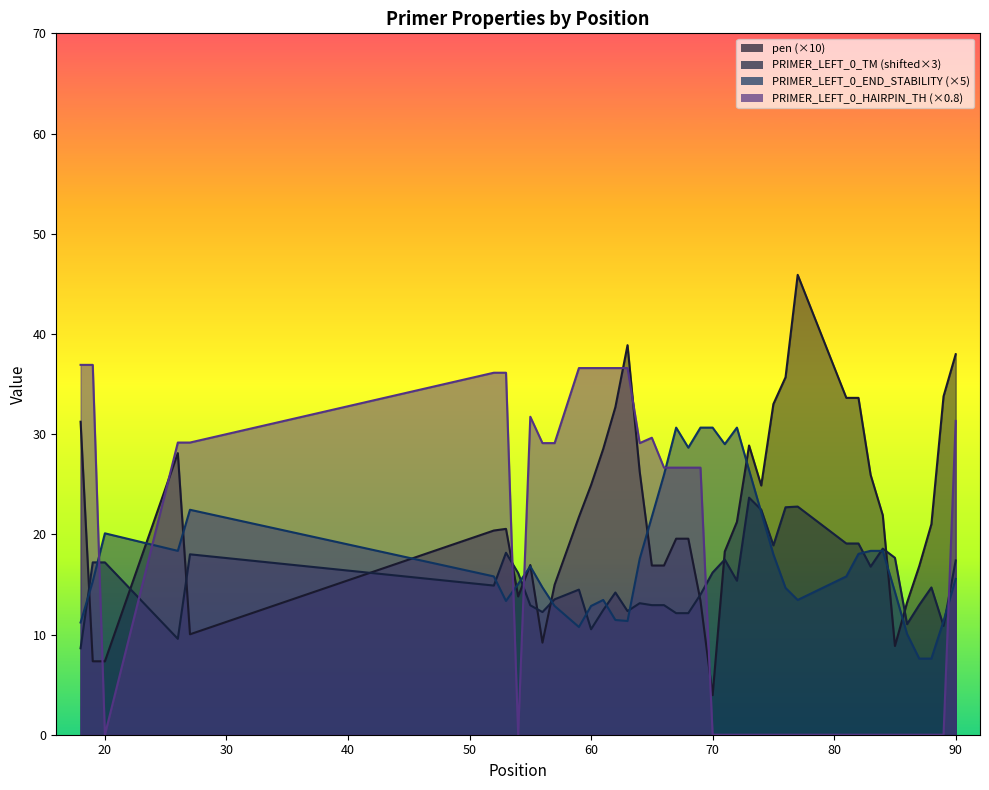

What is the approximate value of pen at 71?

18.3